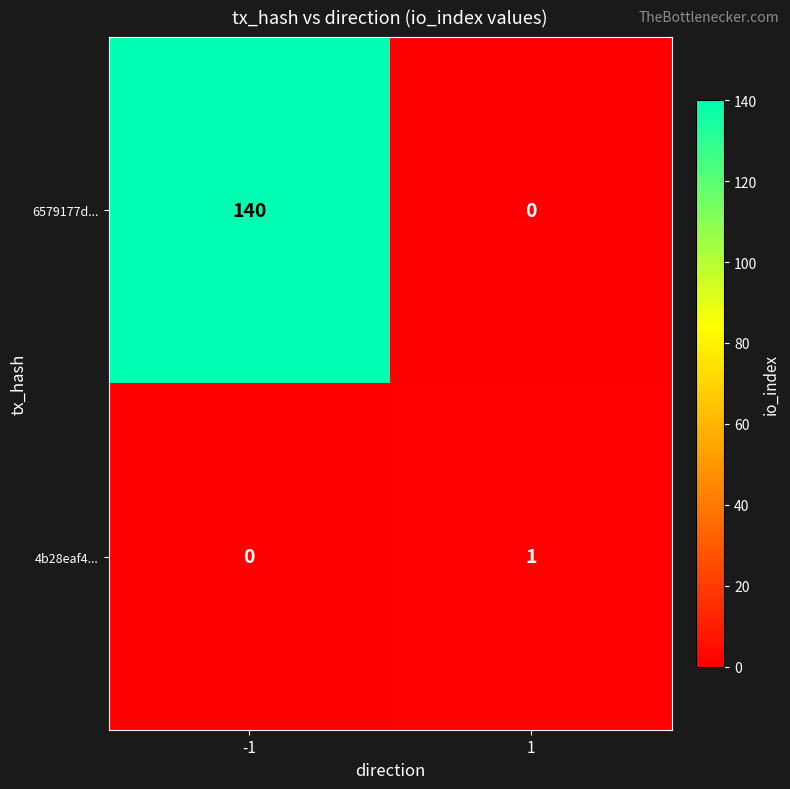

Which series has the largest total across all categories?

6579177d...